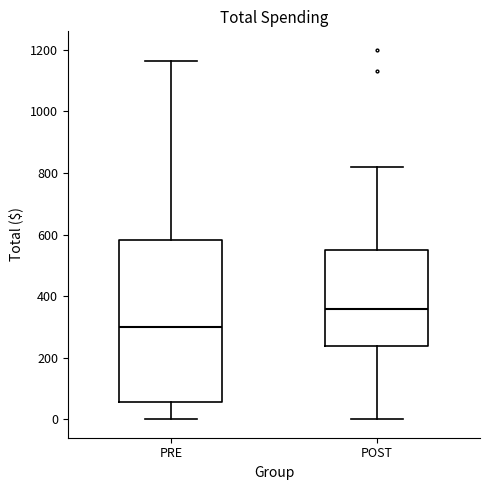

Which box has the highest median line?

POST